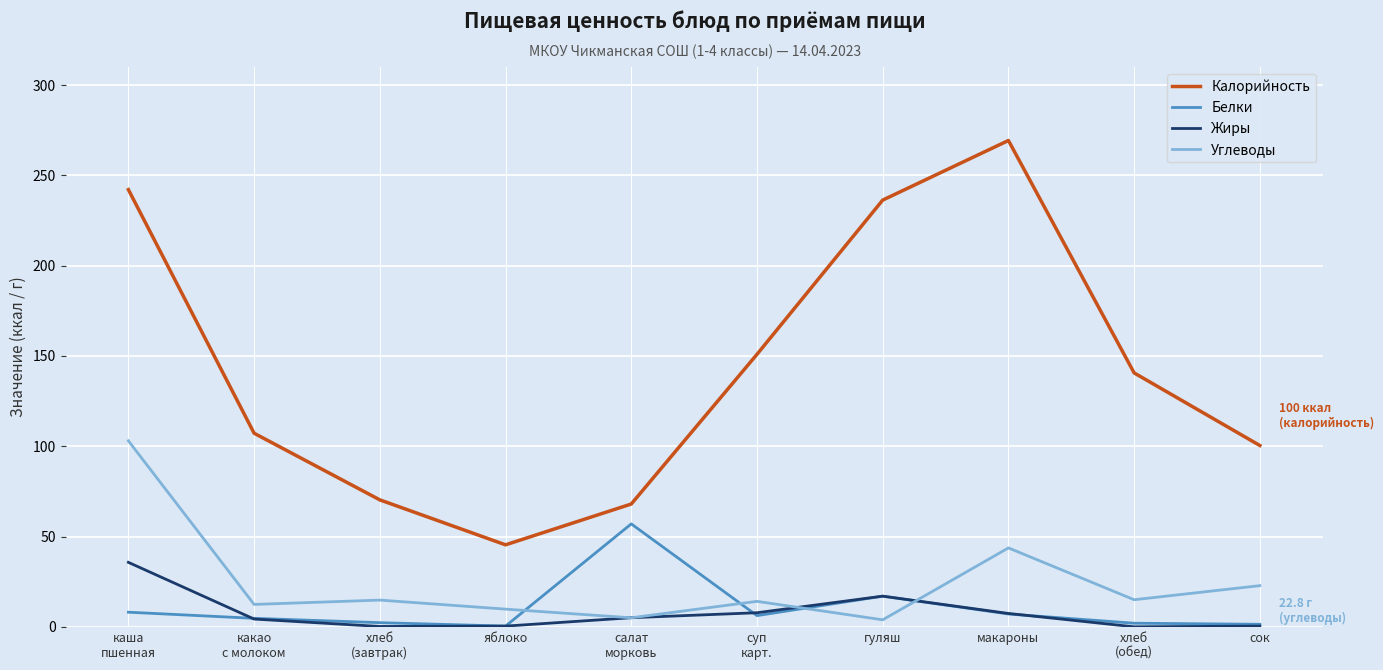

True or false: Углеводы has more than 1 points higher than both neighbors.

True